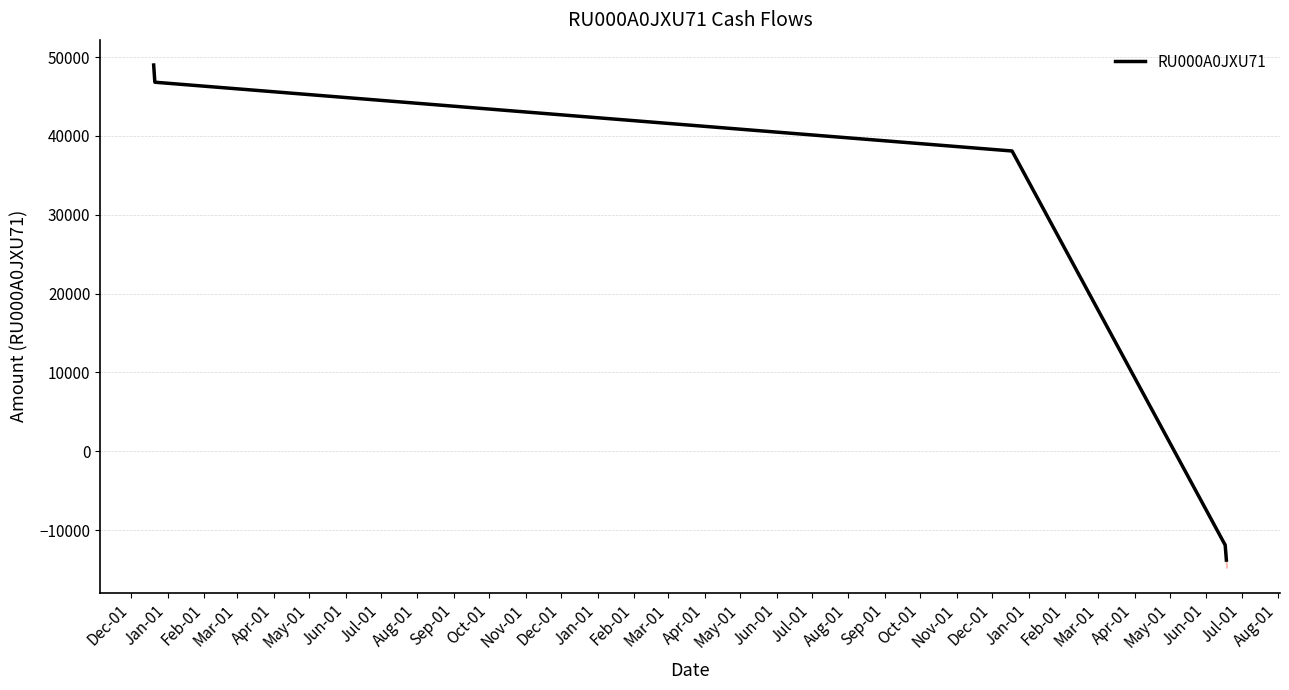

Reading left to right, transcribe all the data shown in this chart.

49000.0	46818.5	44637.0	42455.5	40274.0	38092.5	-11907.5	-13805.0